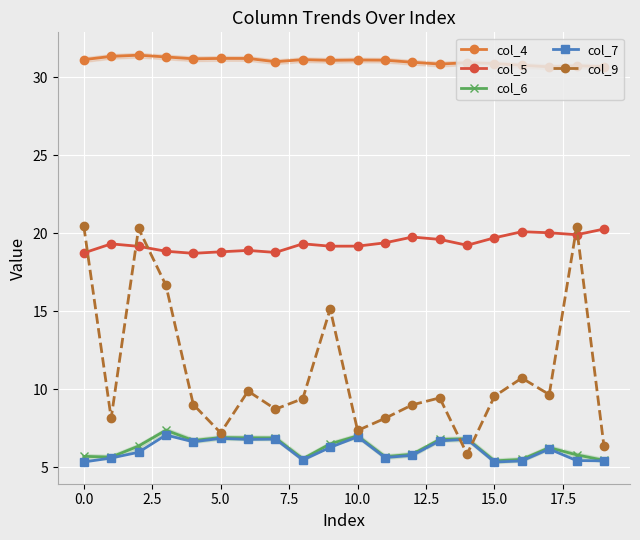

What is the maximum value for col_7?

7.1